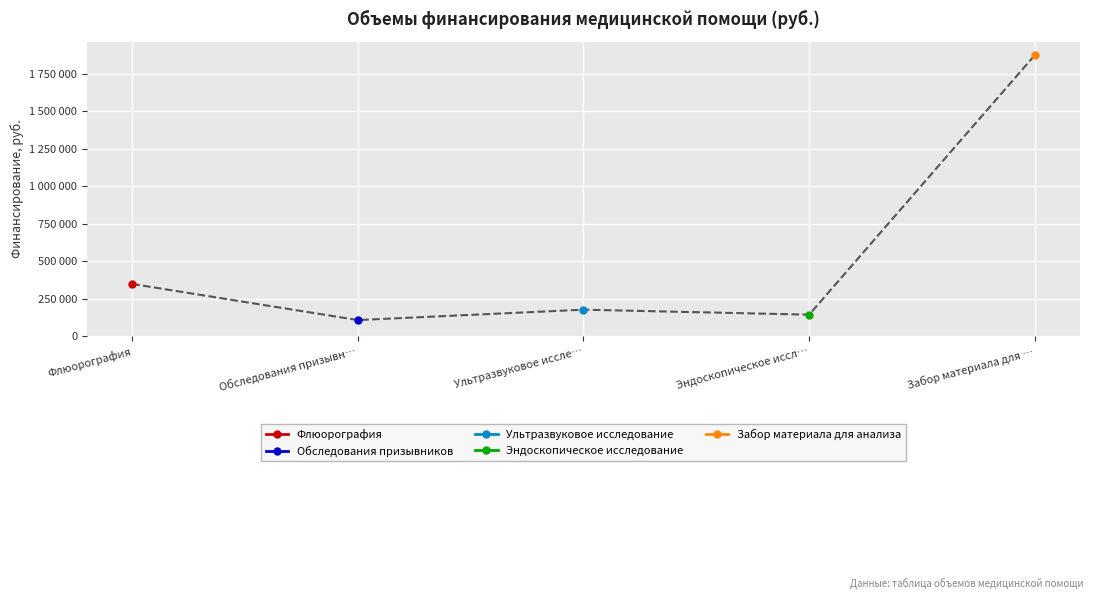

At how many categories does at least one series exceed 789559?

1